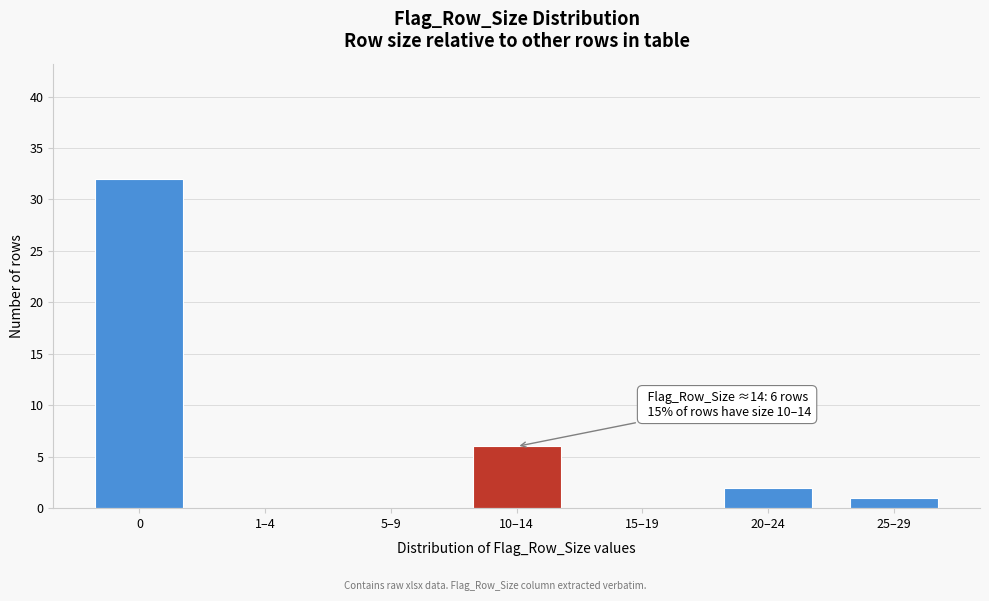

Reading left to right, transcribe all the data shown in this chart.

0=32	1–4=0	5–9=0	10–14=6	15–19=0	20–24=2	25–29=1